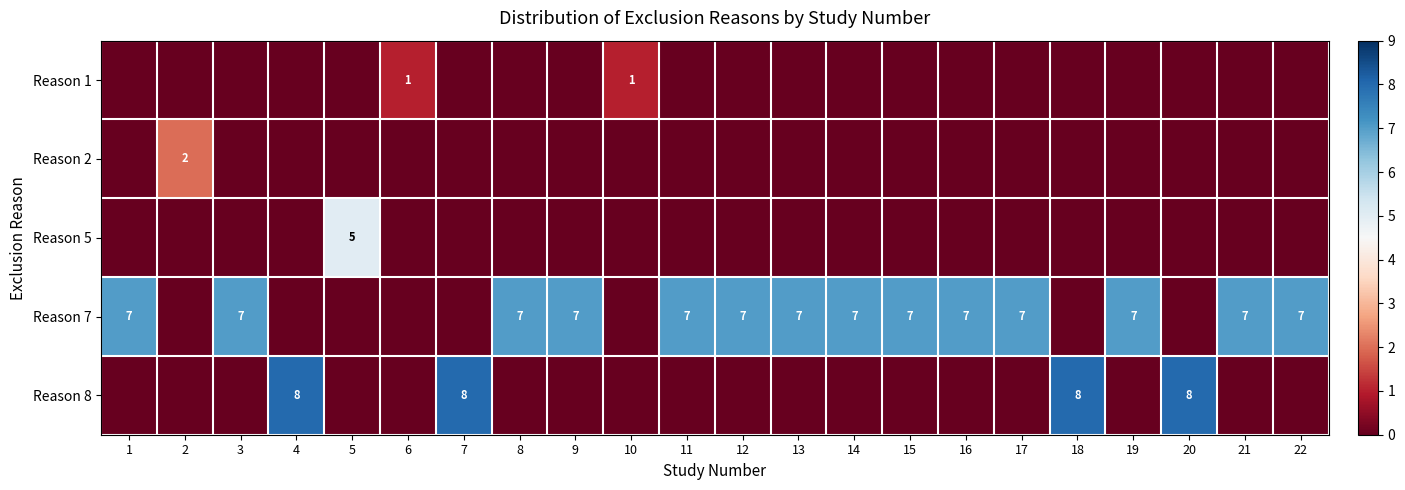

The Reason 7 series shows 7 at 12. True or false?

True